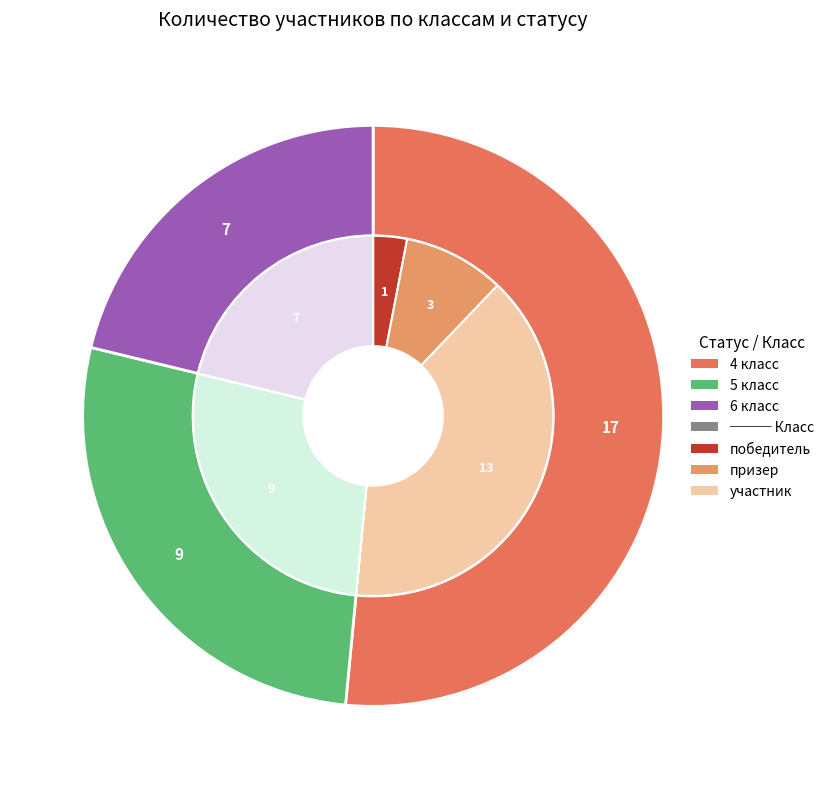

Rank the categories by value from lowest to highest.

6 класс, 5 класс, 4 класс